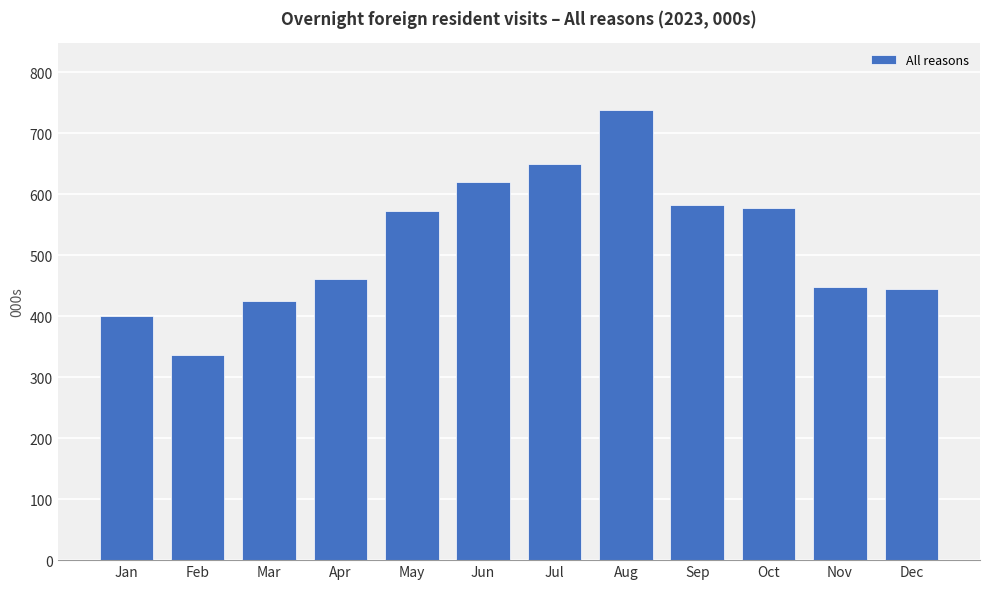

What is the sum of all values?

6257.3